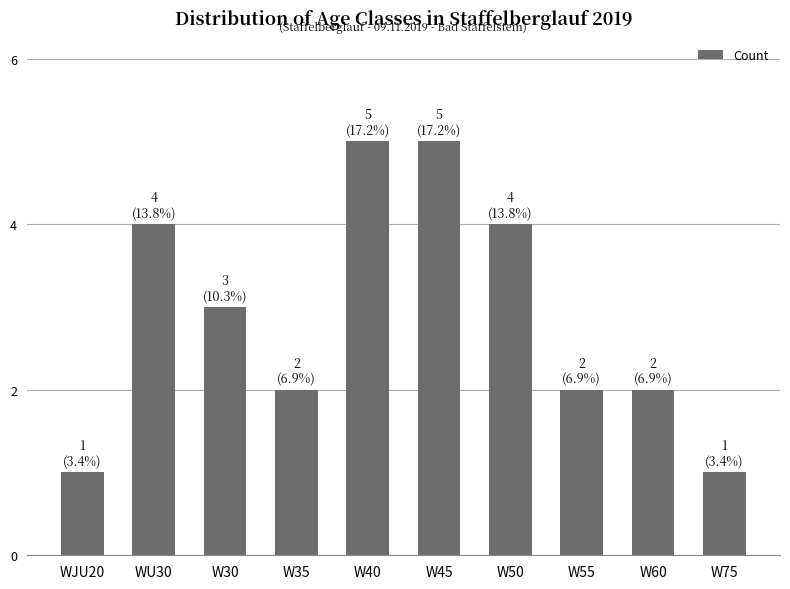

Is it true that the value at W60 is 3?

False